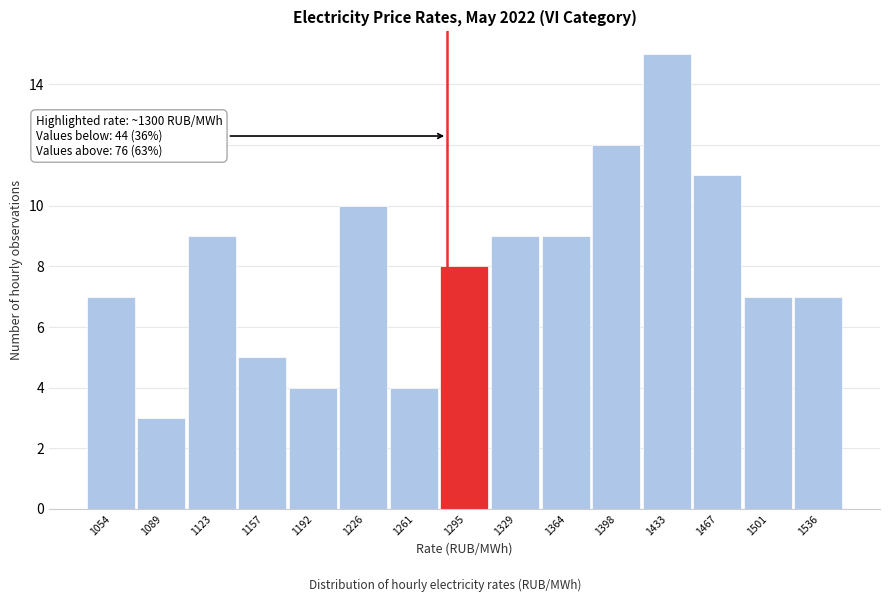

Reading left to right, what are all the values shown in this chart?

7	3	9	5	4	10	4	8	9	9	12	15	11	7	7